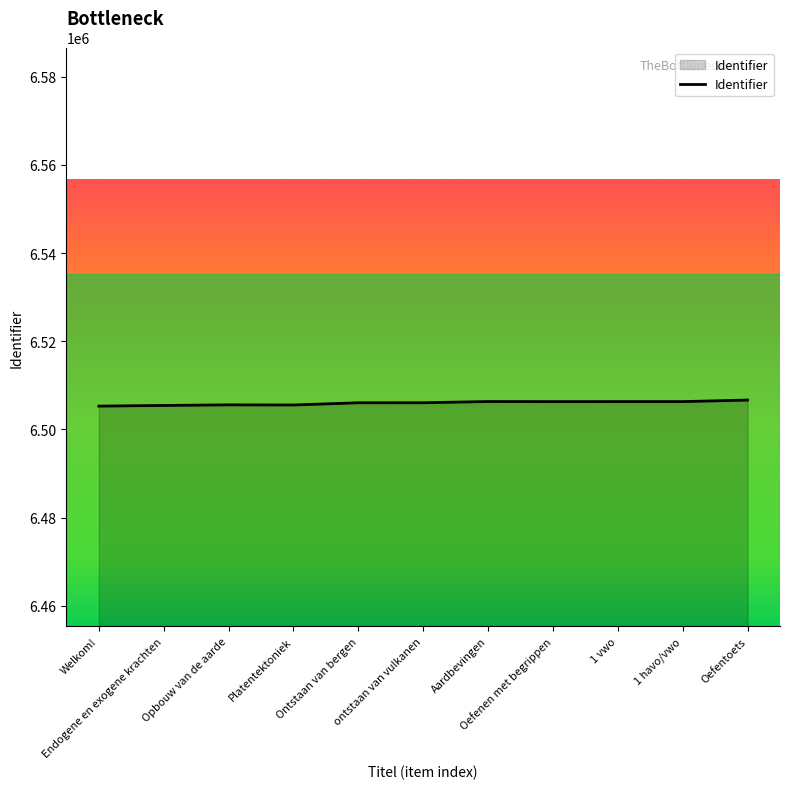

Read the value at Oefentoets, to the nearest 100.

6506700